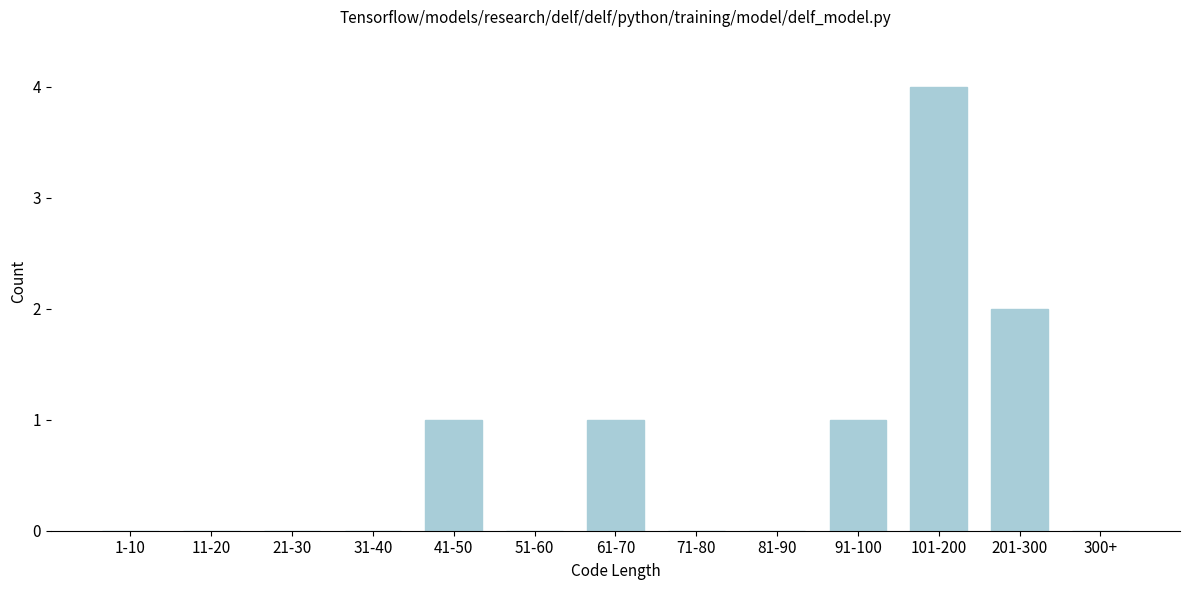

Reading right to left, extract all data points from this chart.

300+=0	201-300=2	101-200=4	91-100=1	81-90=0	71-80=0	61-70=1	51-60=0	41-50=1	31-40=0	21-30=0	11-20=0	1-10=0